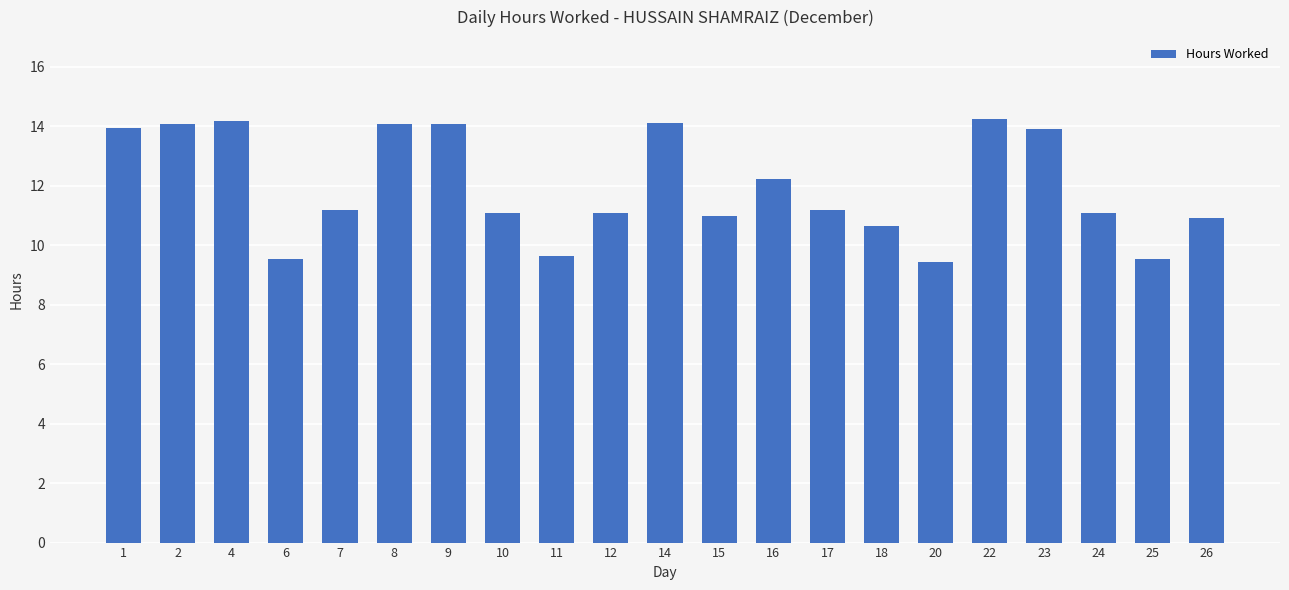

What is the maximum value shown in the chart?

14.2